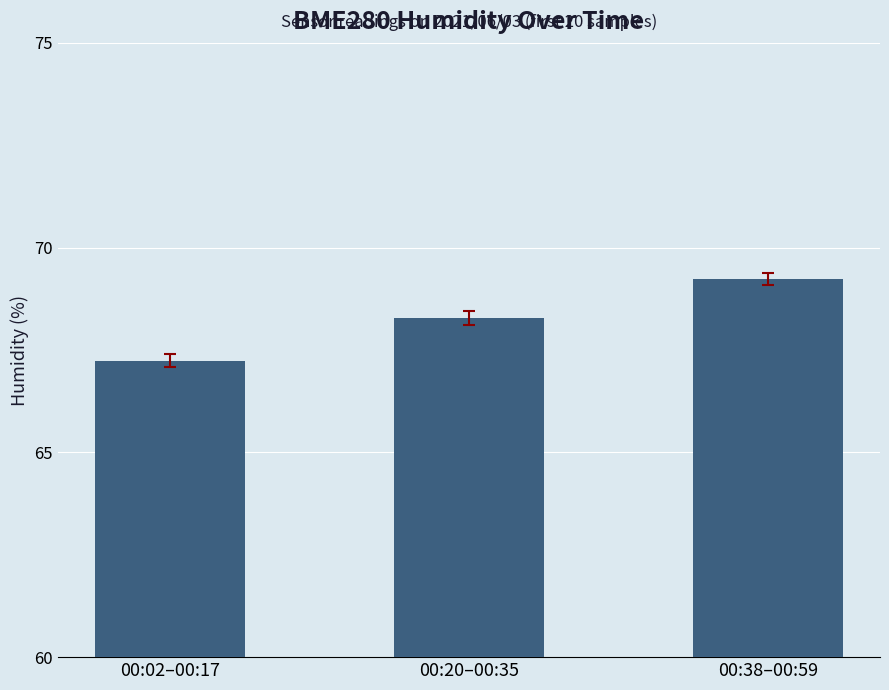

Rank the categories by value from lowest to highest.

00:02–00:17, 00:20–00:35, 00:38–00:59